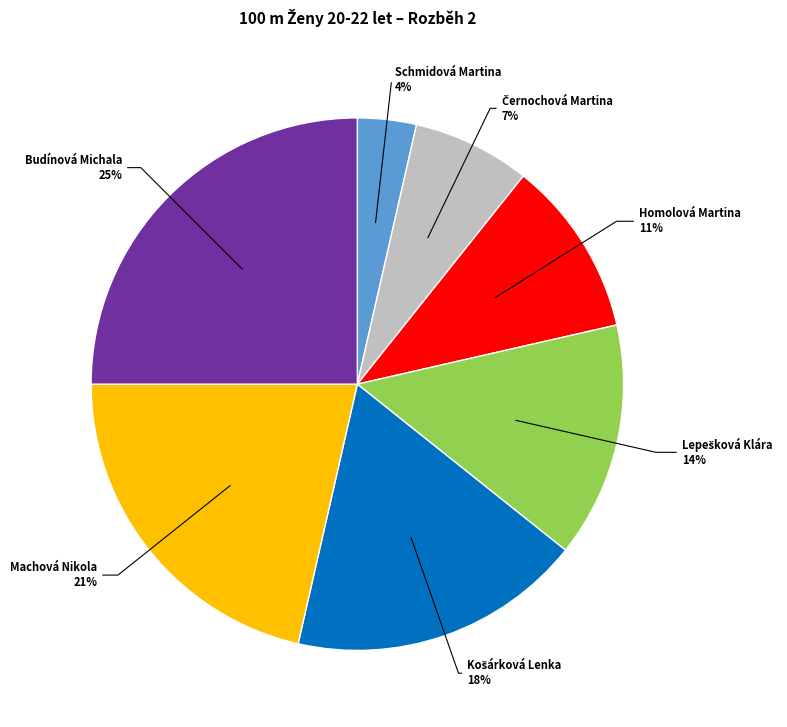

Does any single category account for the majority?

No